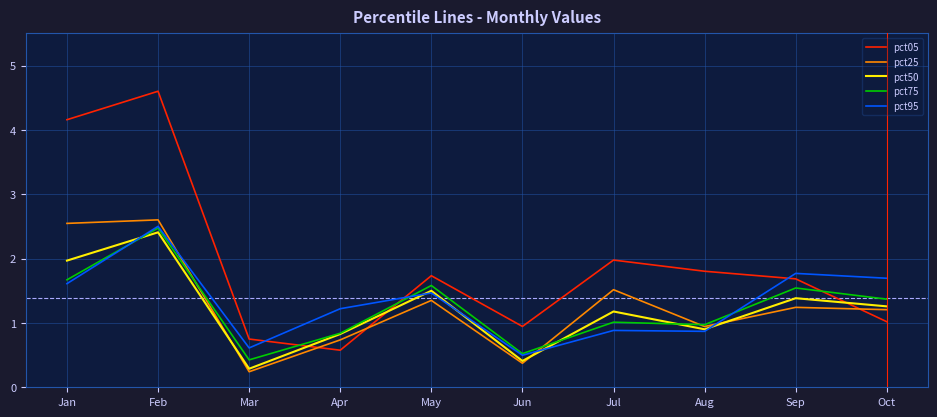

Which series has the largest total across all categories?

pct05